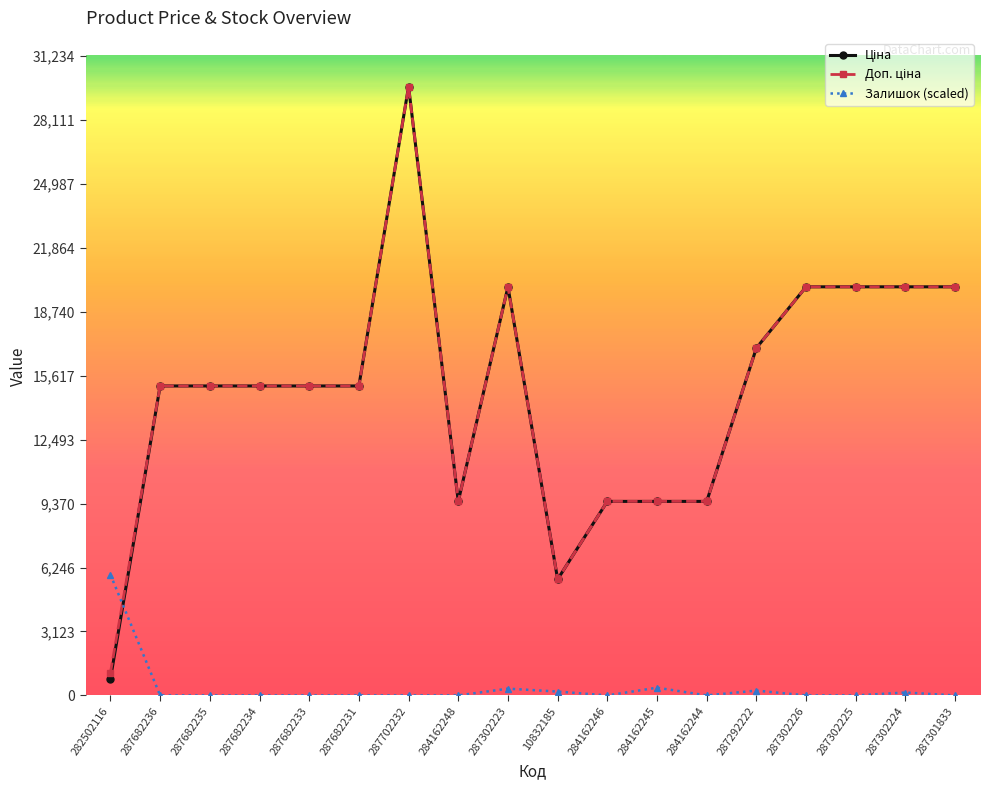

At which category is the sum across all series the highest?

287702232